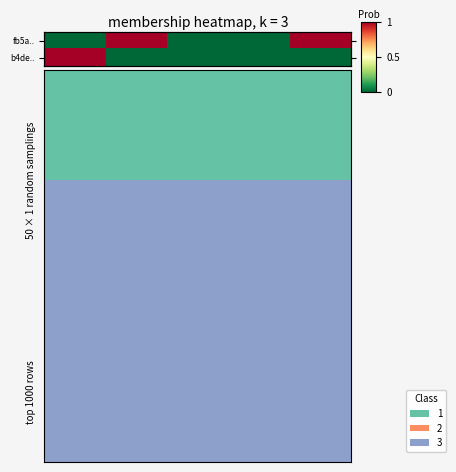

Rank the series by their average value, from lowest to highest.

row_1, row_0